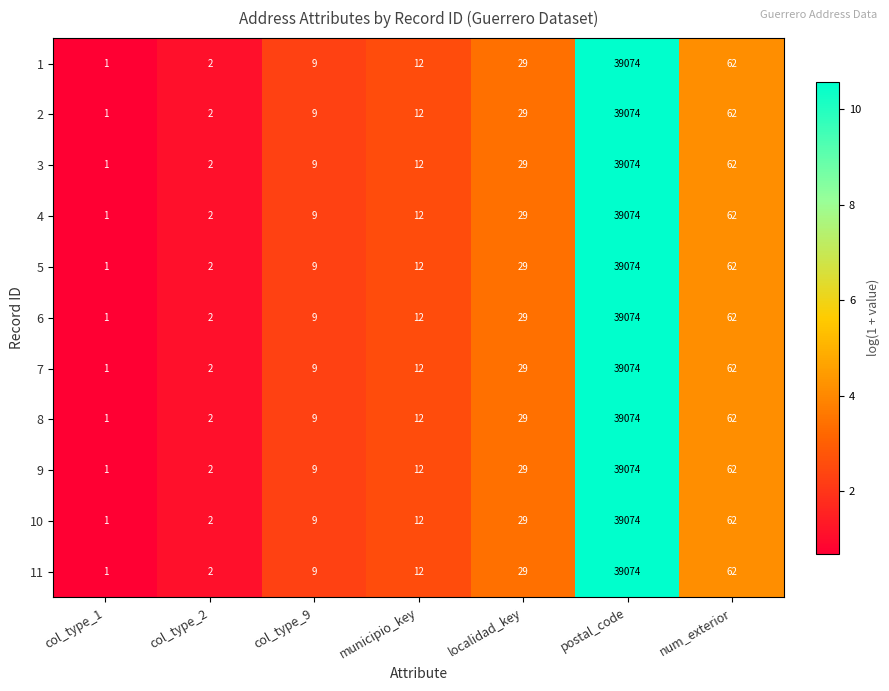

What is the total value across all series at col_type_9?

99